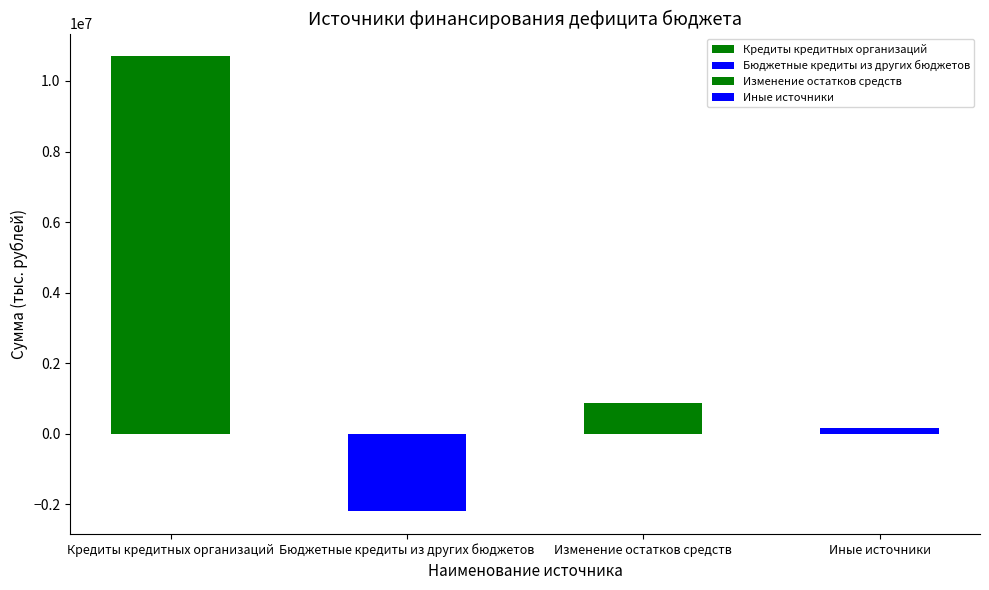

What is the change in value from Бюджетные кредиты из других бюджетов to Иные источники?

+2349990.7